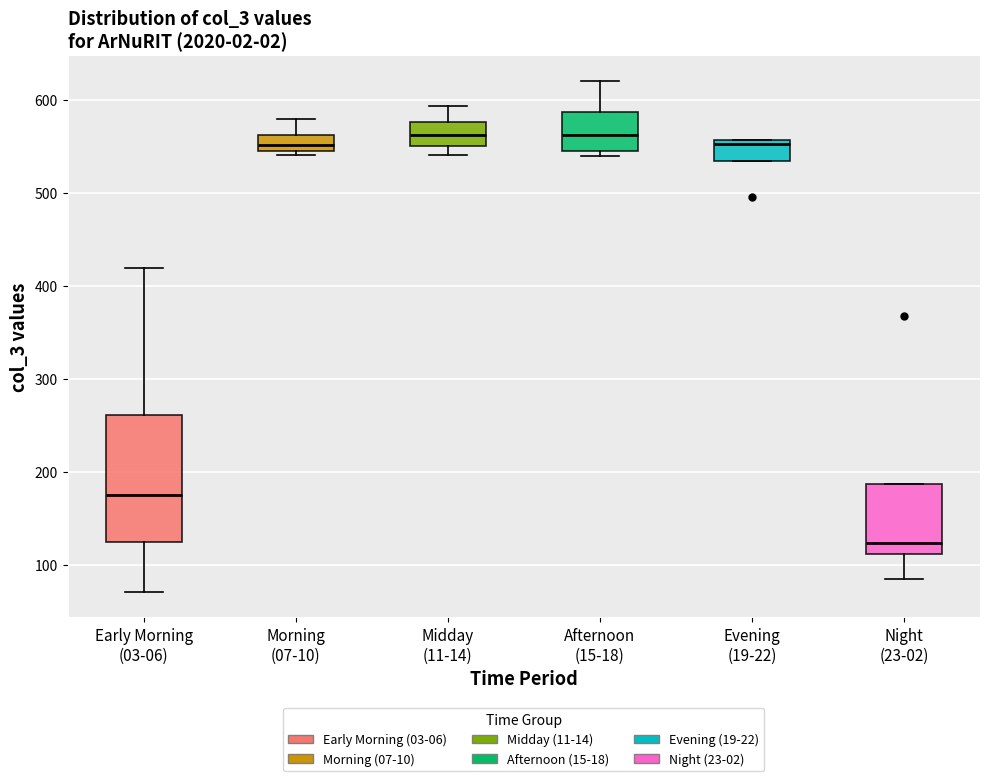

Where does the lower whisker of the box for Early Morning (03-06) end on the y-axis? The values are not printed on the chart, so give them approximately, as read against the axis.

70